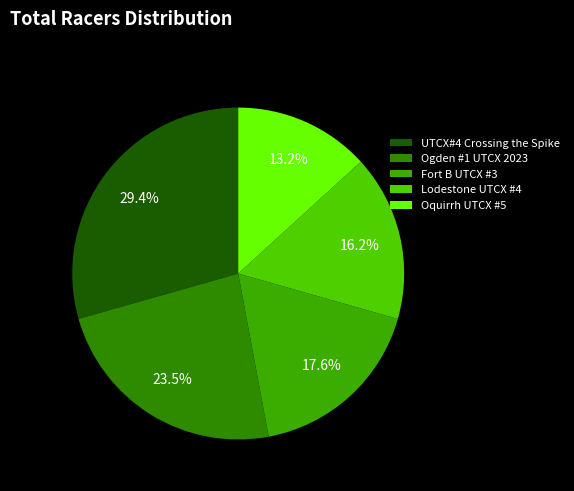

What percentage is the Lodestone UTCX #4 slice, to the nearest percent?

16%